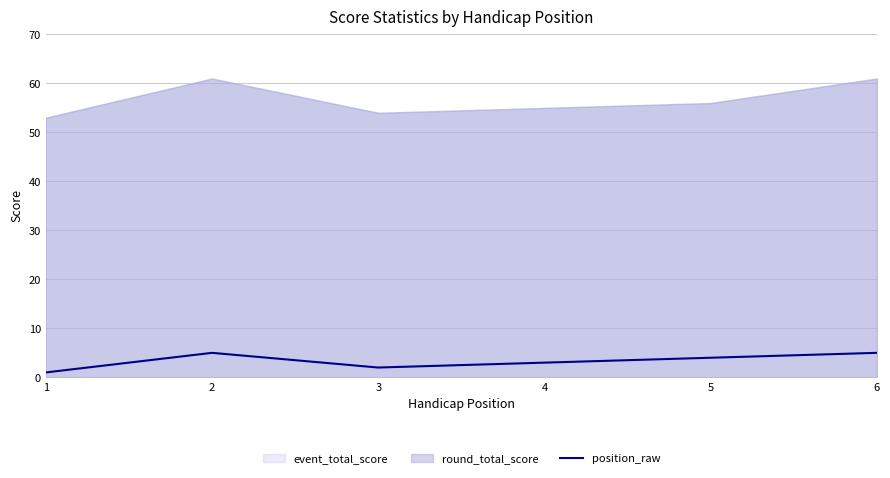

Read the value at 5.

4